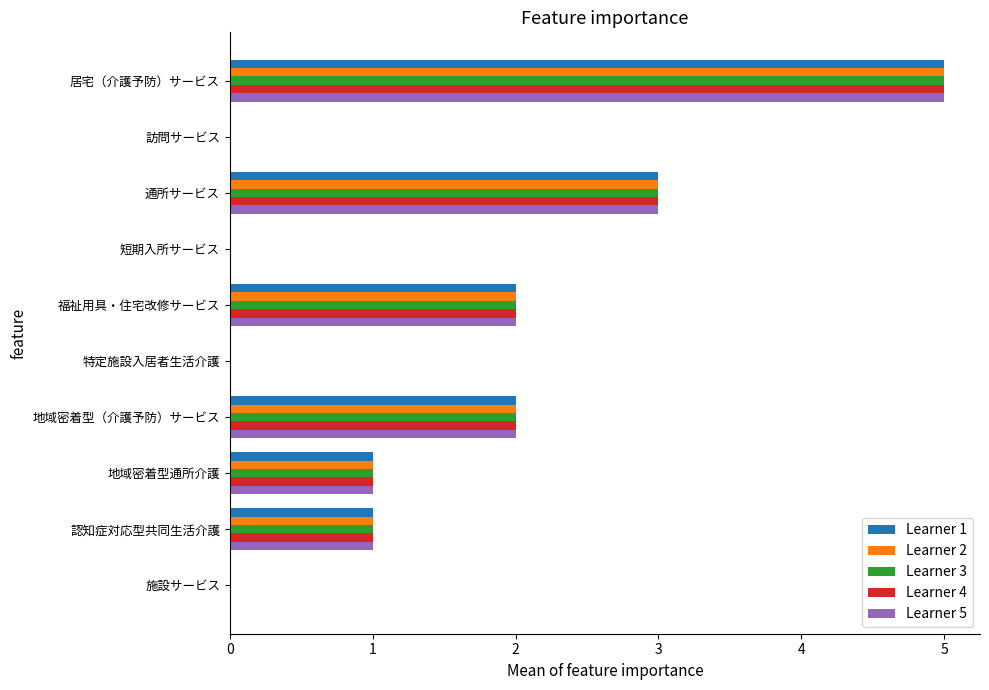

At which label does Learner 4 reach its peak?

居宅（介護予防）サービス